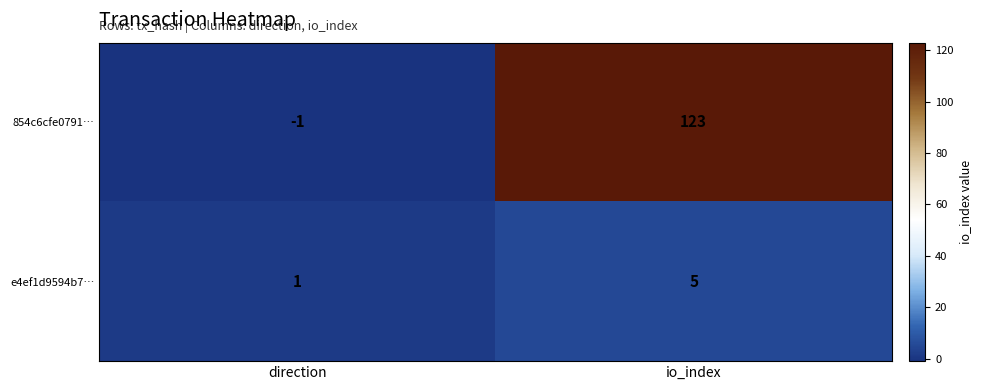

The e4ef1d9594b7… series shows 7 at io_index. True or false?

False